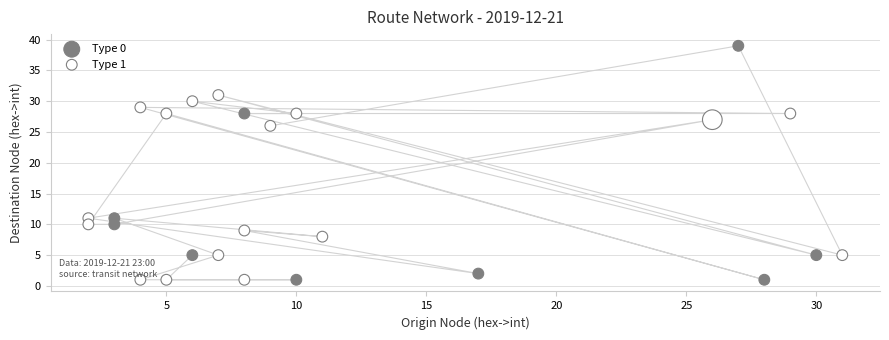

Which series reaches the maximum Y coordinate?

Type 1